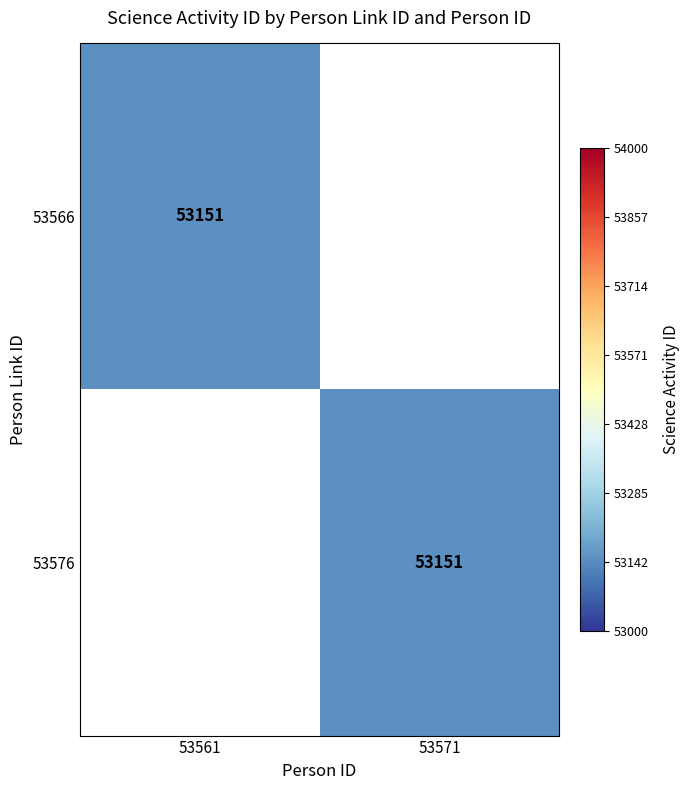

True or false: 53566 has a value of 53151 at 53561.

True